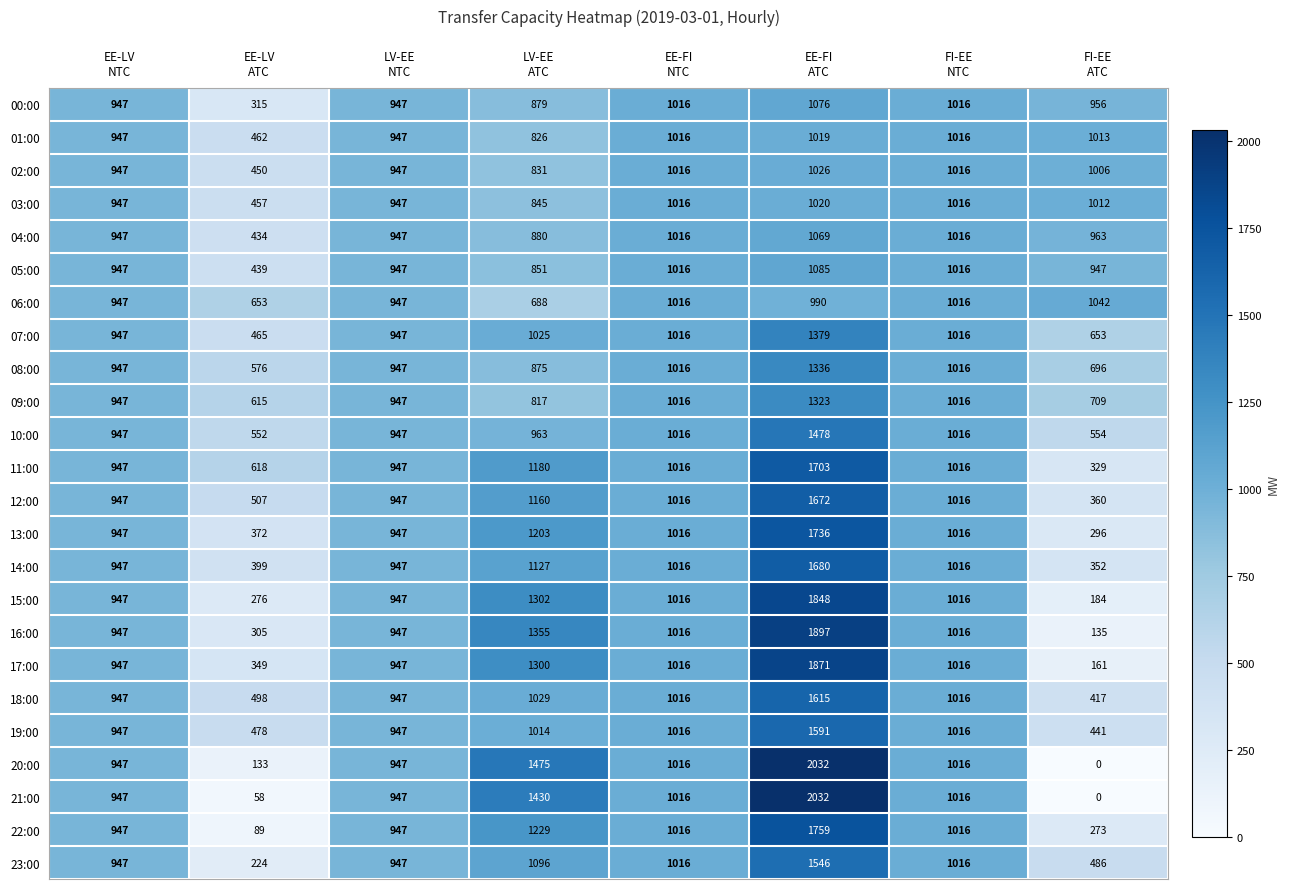

At how many categories does at least one series exceed 297?

8